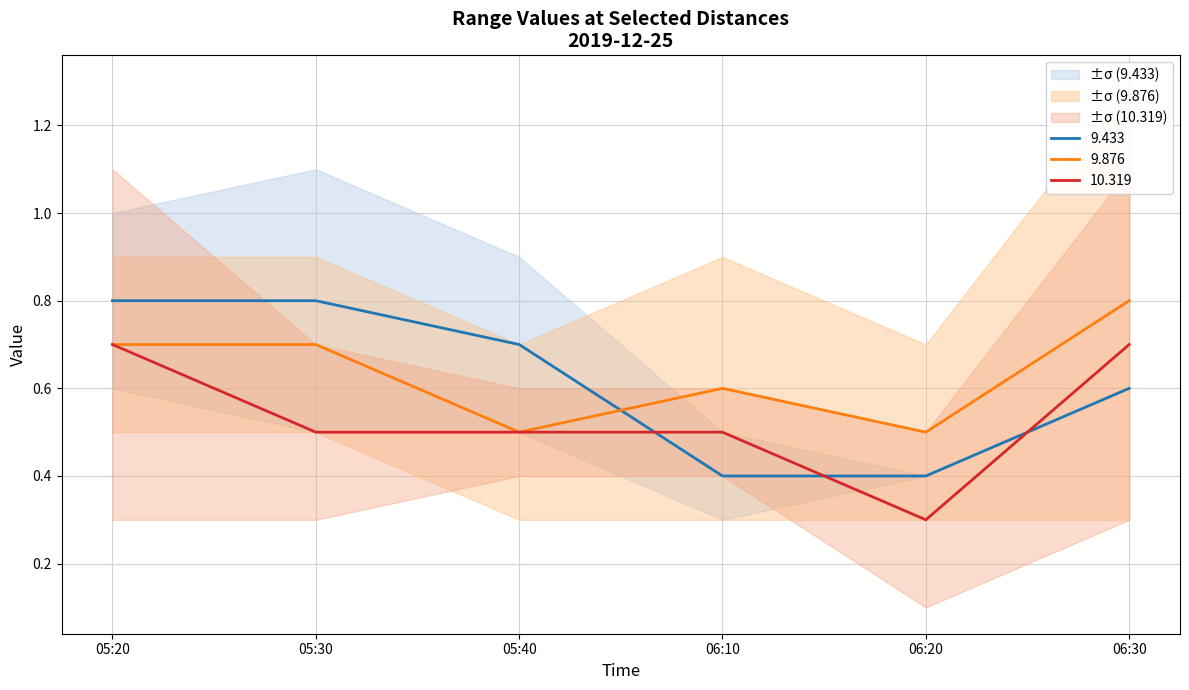

Where do 9.433 and 10.319 first cross each other?

05:40 and 06:10